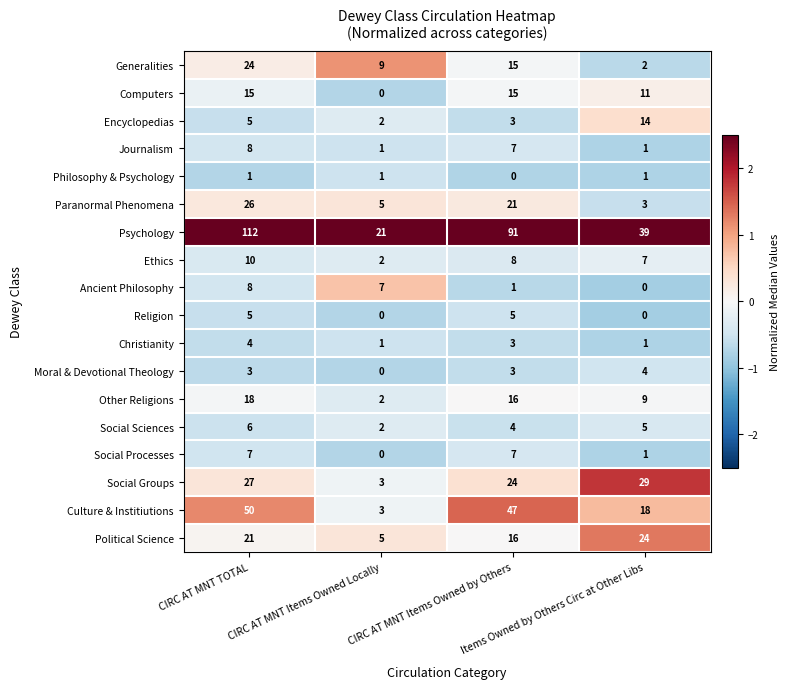

Which series has the largest total across all categories?

Psychology